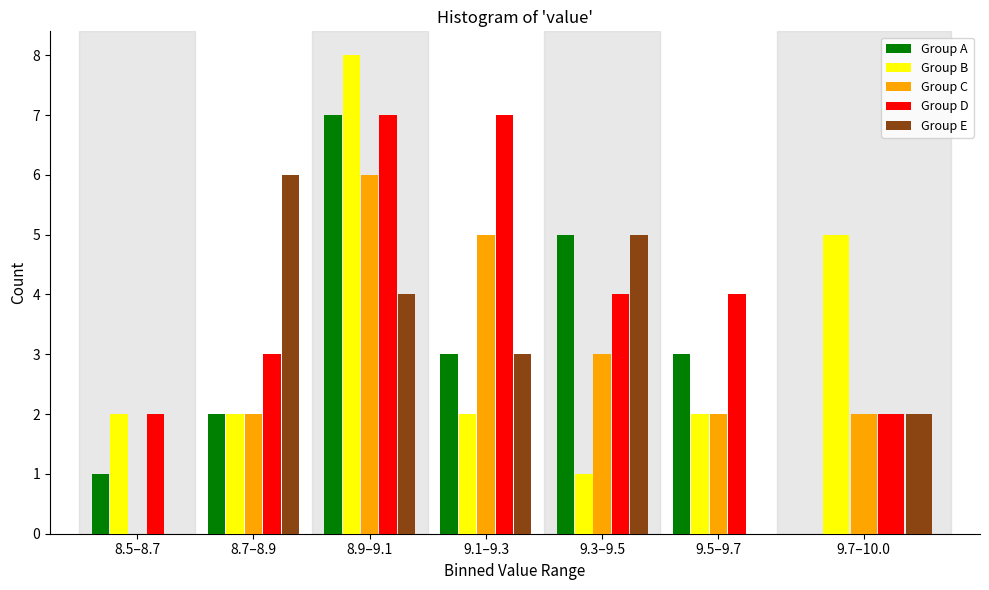

What is the sum of the Group C values at 9.3–9.5 and 9.7–10.0?

5